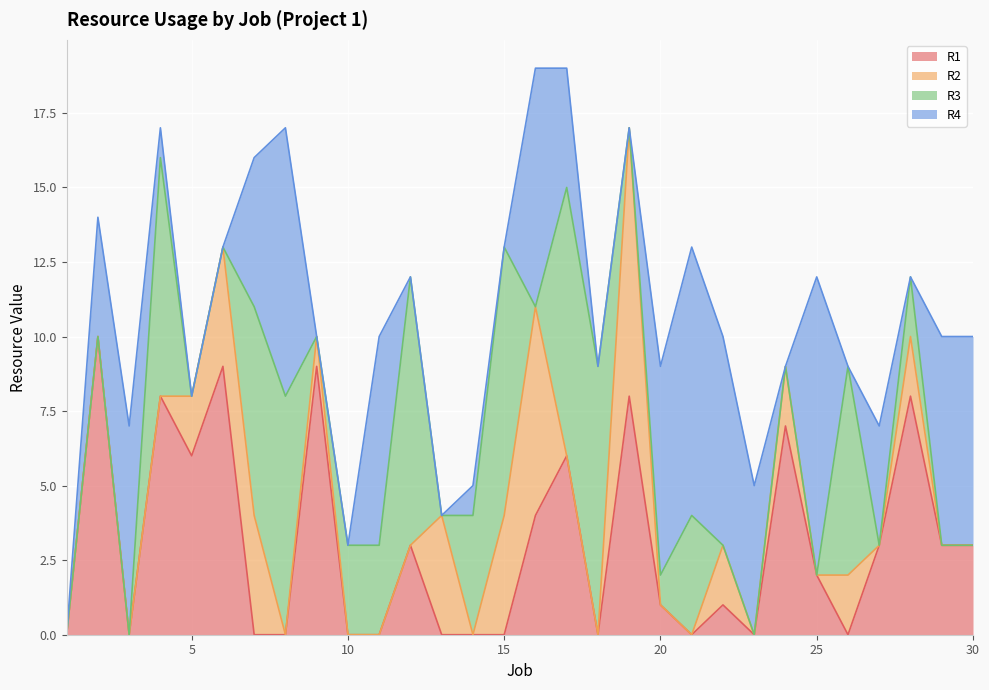

Is it true that R1 equals 4 at 3?

False